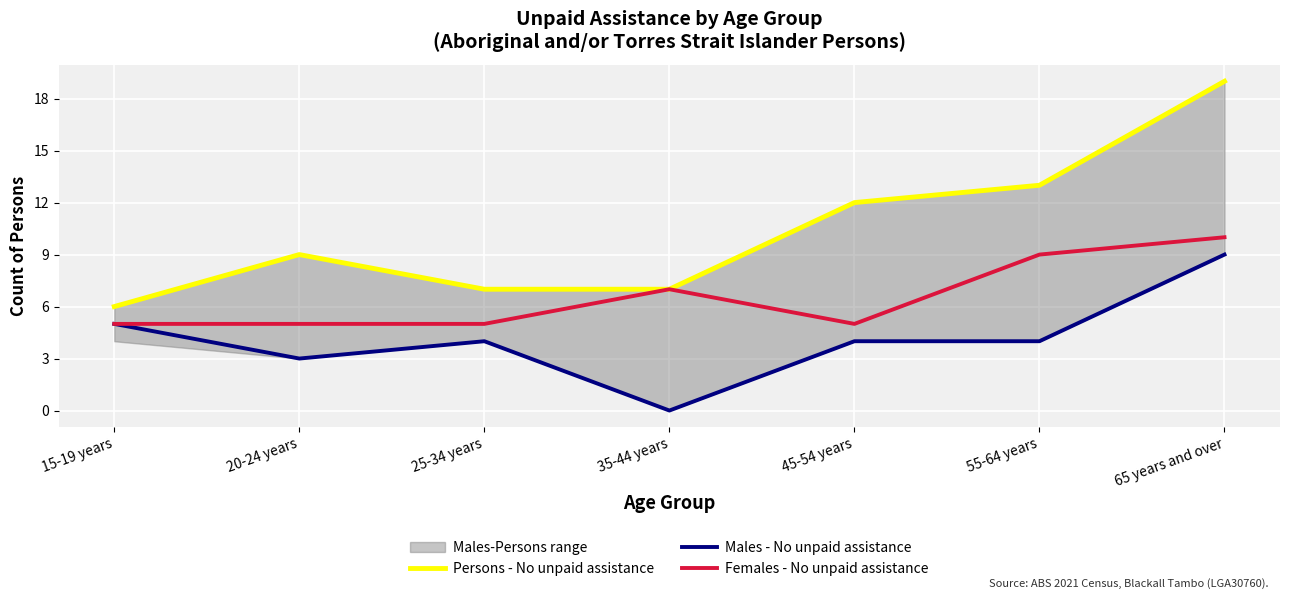

Which category has the lowest value in the Males - No unpaid assistance series?

35-44 years